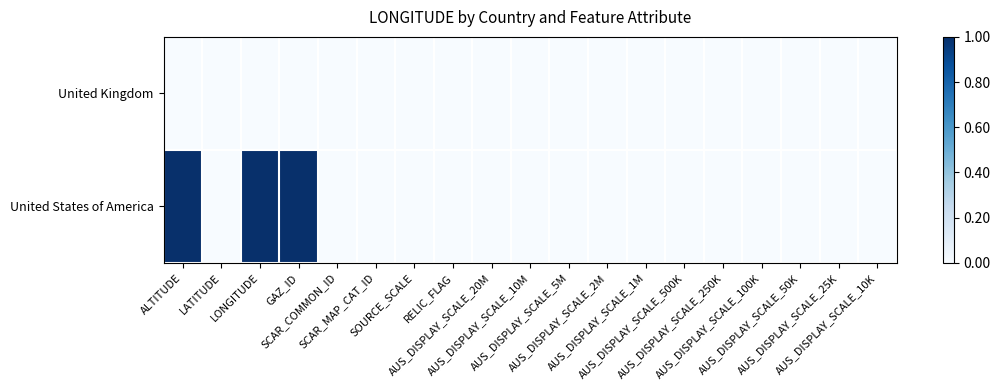

Which series has the widest spread of values?

United States of America